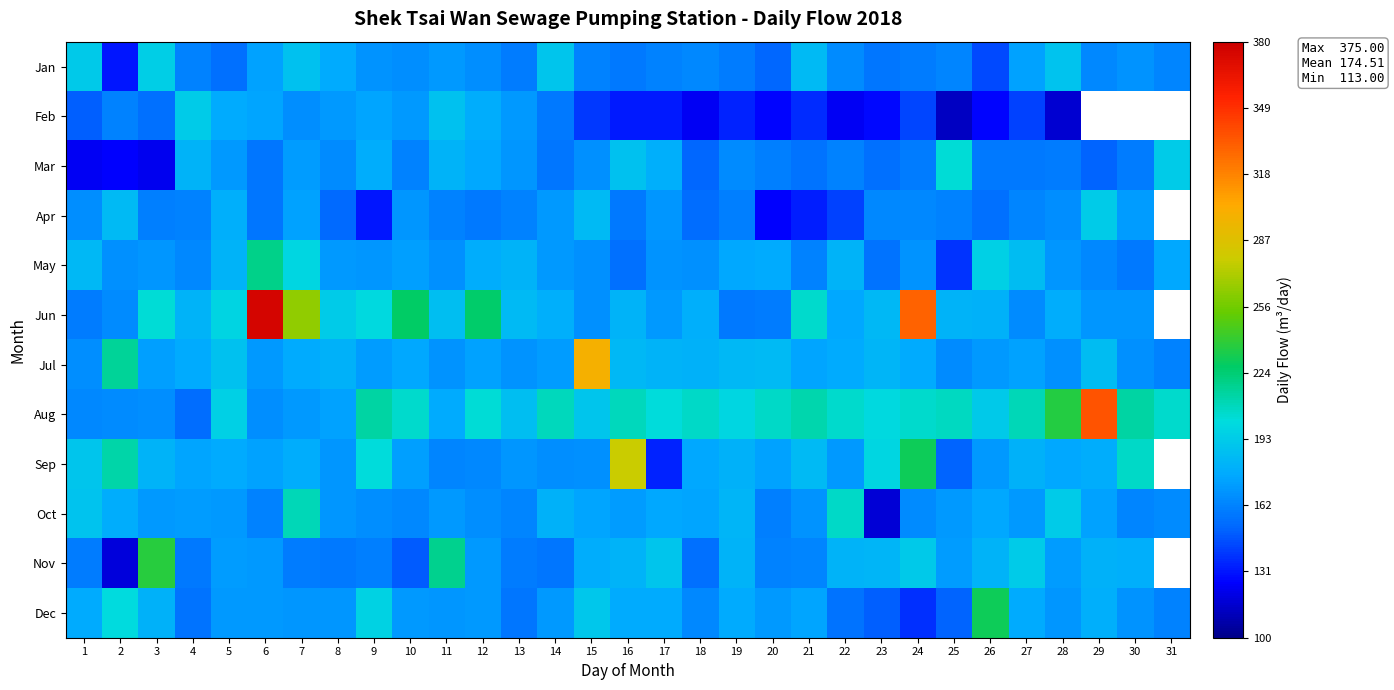

List the series in order of their peak value, lowest first.

Feb, Apr, Jan, Mar, Oct, May, Dec, Nov, Sep, Jul, Aug, Jun